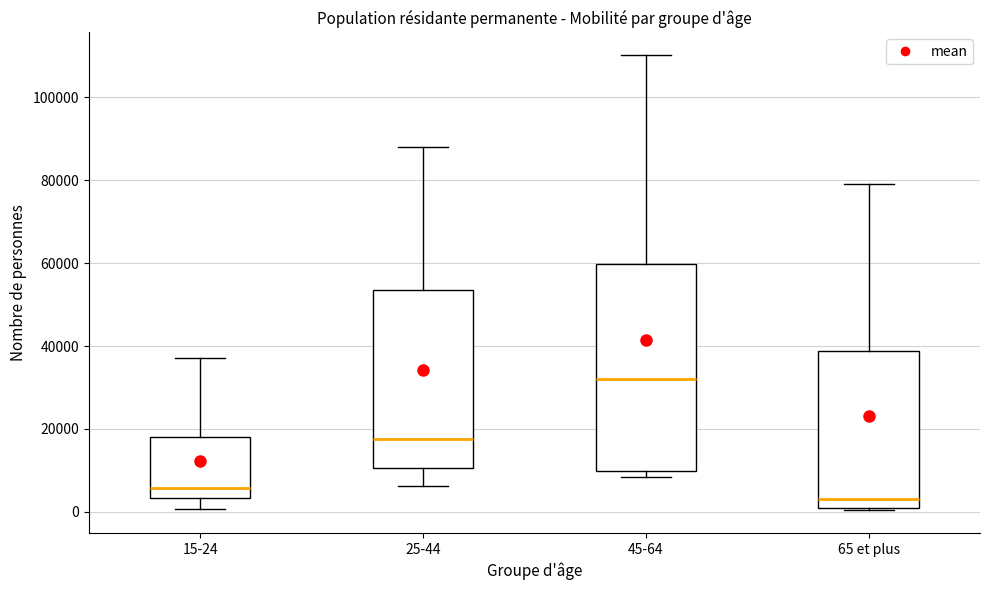

Reading left to right, read every box against the y-axis: the position of its median line, the range the box covers, and the ends of its whiskers. The values are not printed on the chart, so give them approximately, as read against the axis.

15-24: median 6000, box 4000 to 18000, whiskers 0 to 38000
25-44: median 18000, box 10000 to 54000, whiskers 6000 to 88000
45-64: median 32000, box 10000 to 60000, whiskers 8000 to 110000
65 et plus: median 4000, box 0 to 38000, whiskers 0 to 78000